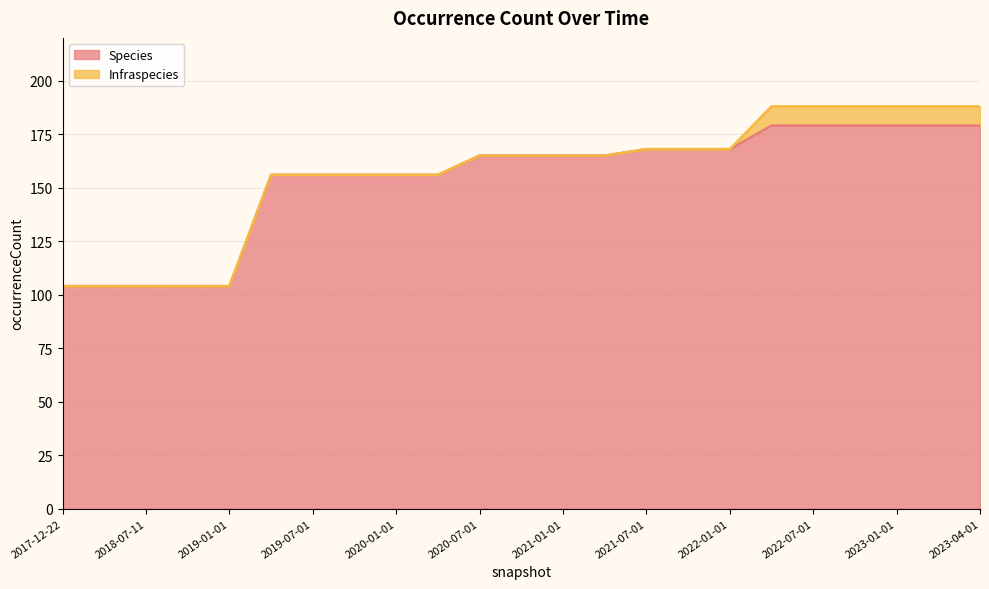

What is the highest value of the Species series?

179